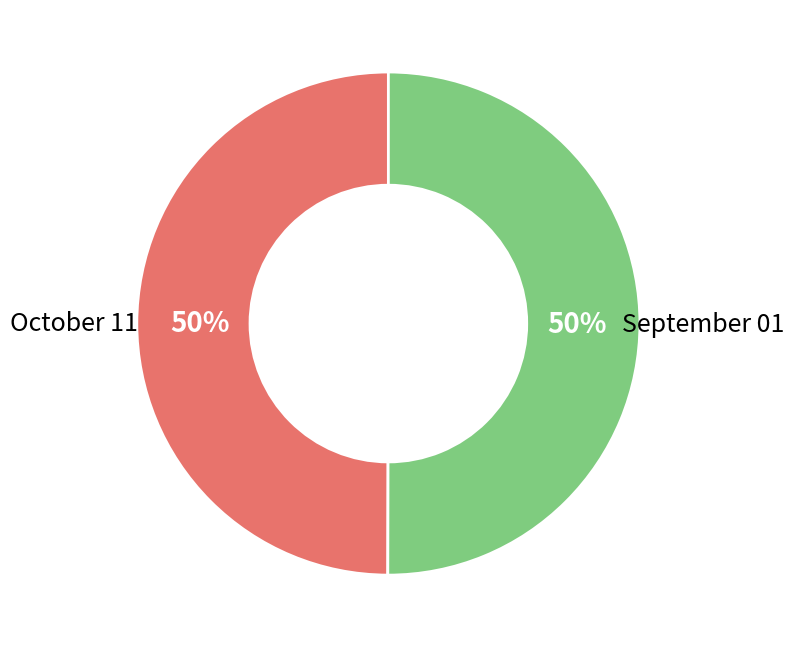

To the nearest percent, what is the average slice percentage?

50%